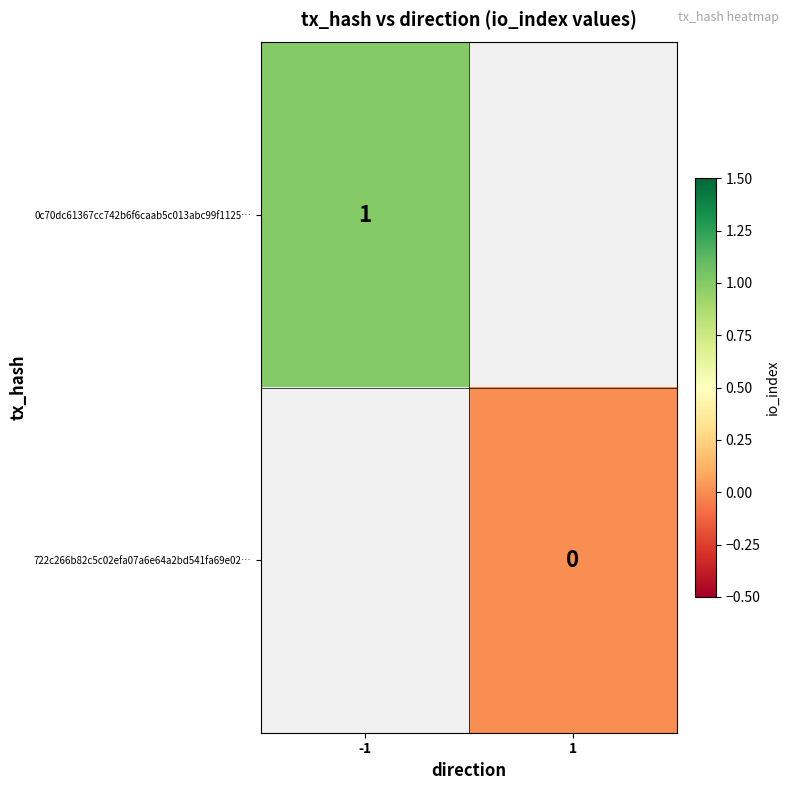

Which label corresponds to the smallest value in the chart?

1